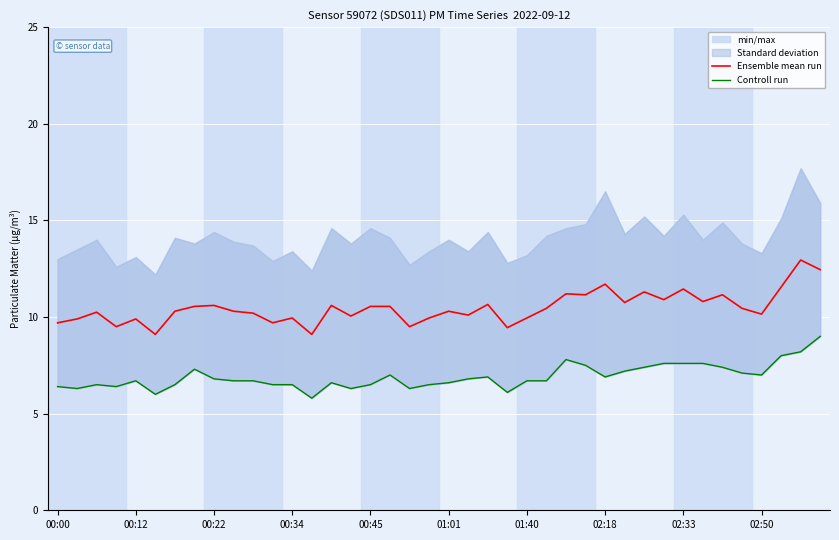

Rank the series by their average value, from highest to lowest.

Ensemble mean run, Controll run